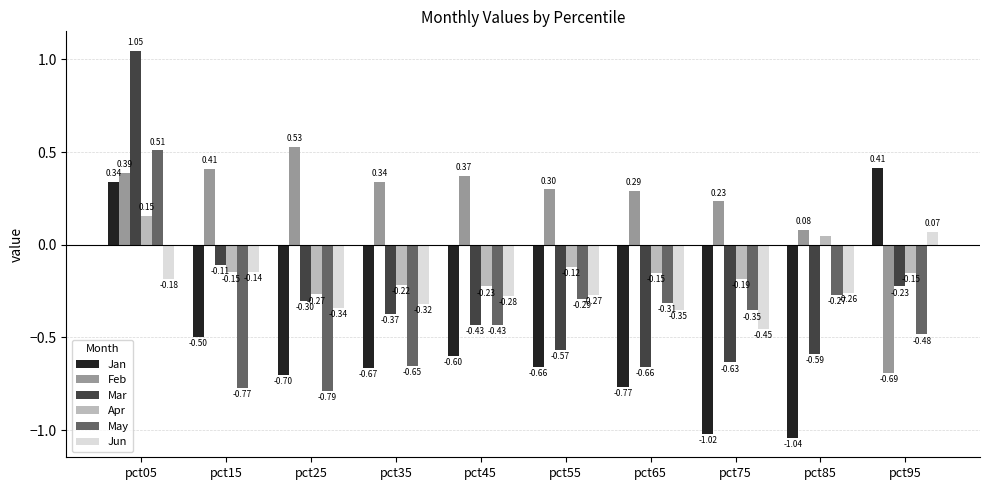

Which series changed the most between pct05 and pct15?

May